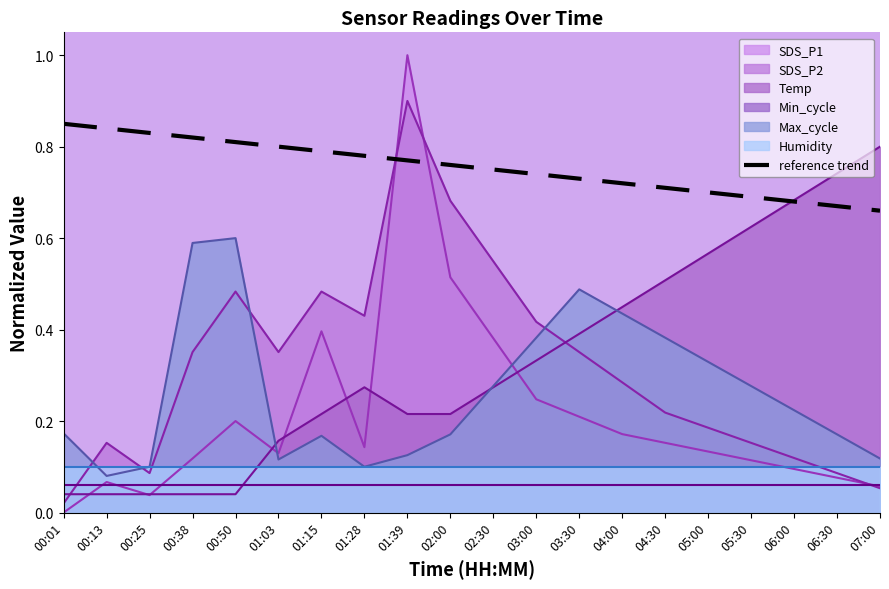

What is the difference between the maximum and minimum values?

0.2